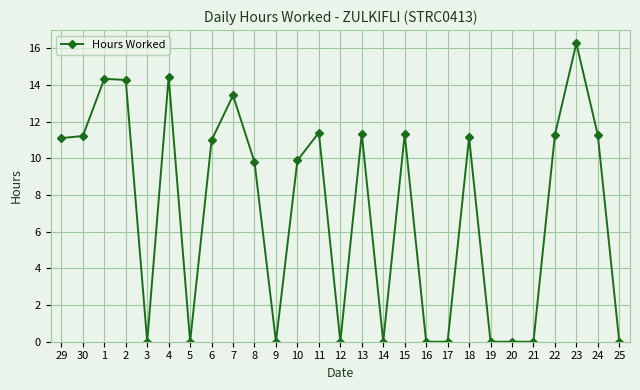

What is the average value?

7.2